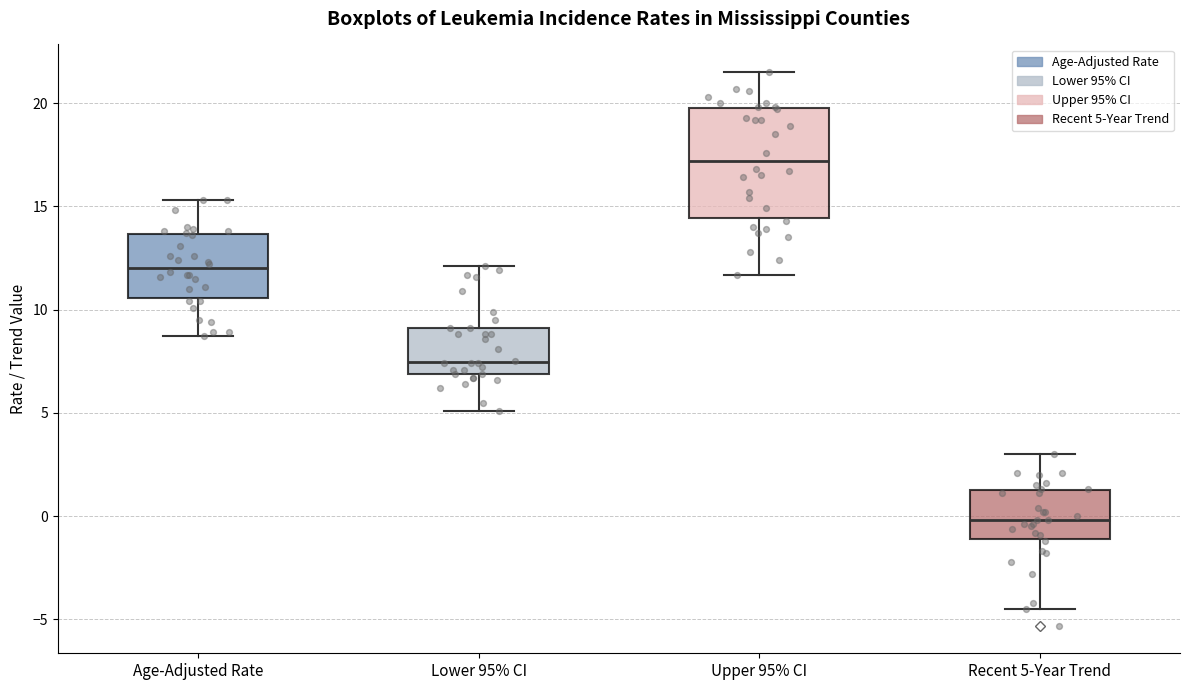

Which box has the lowest median line?

Recent 5-Year Trend